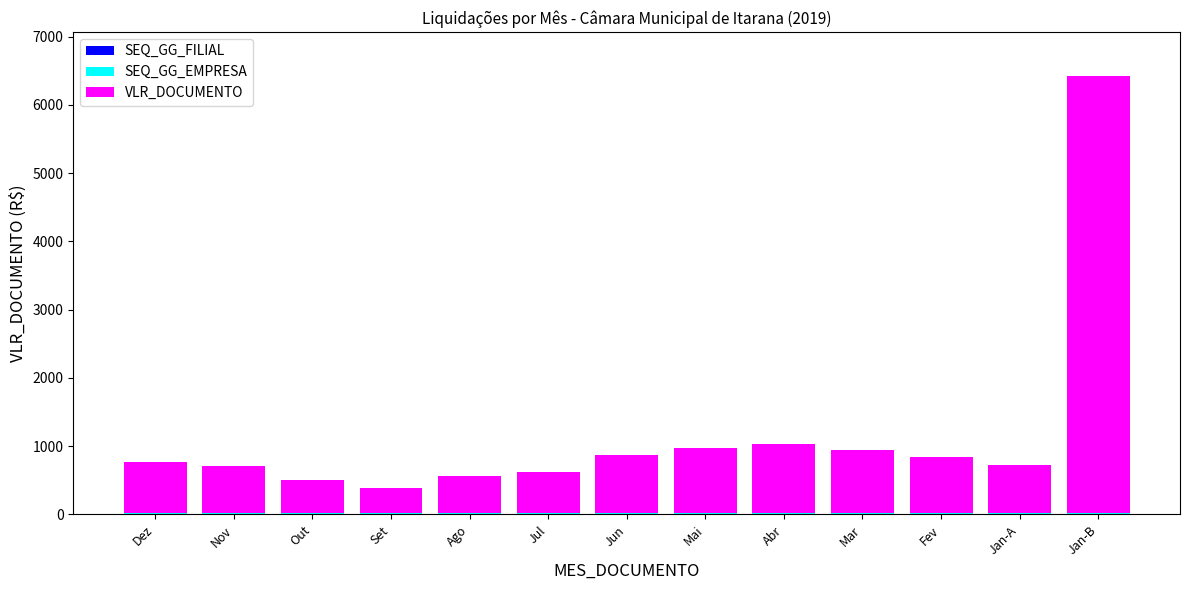

At which category is the sum across all series the highest?

Jan-B